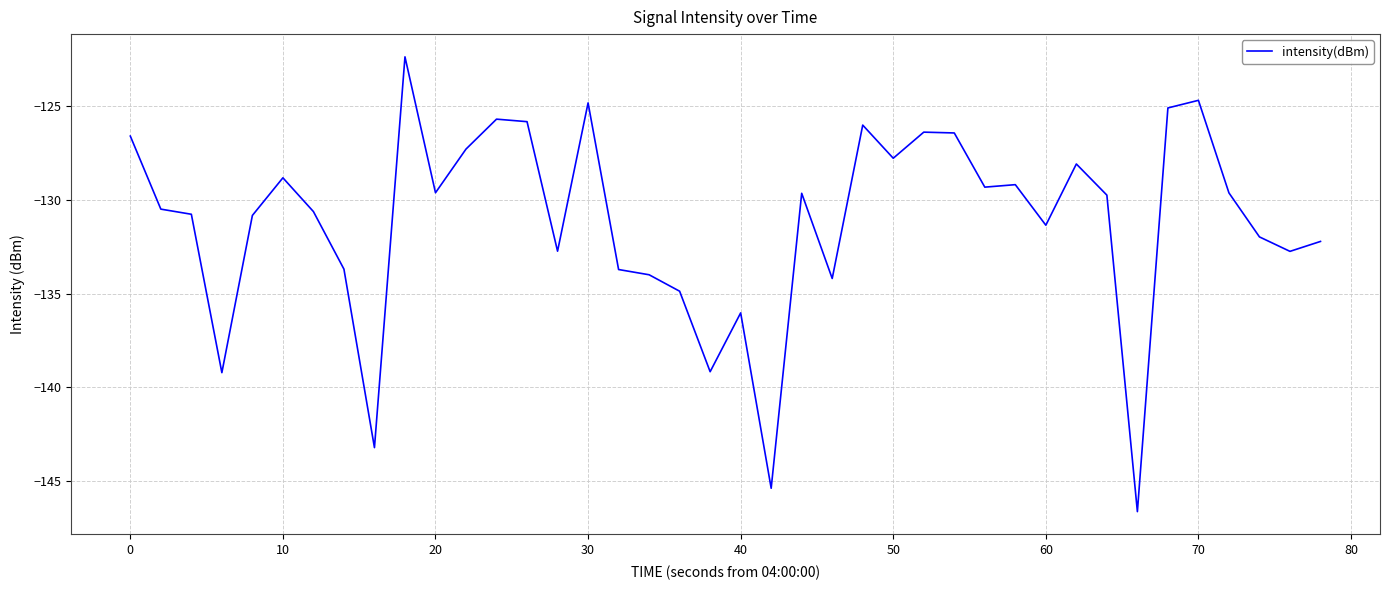

What is the greatest value displayed?

-122.4